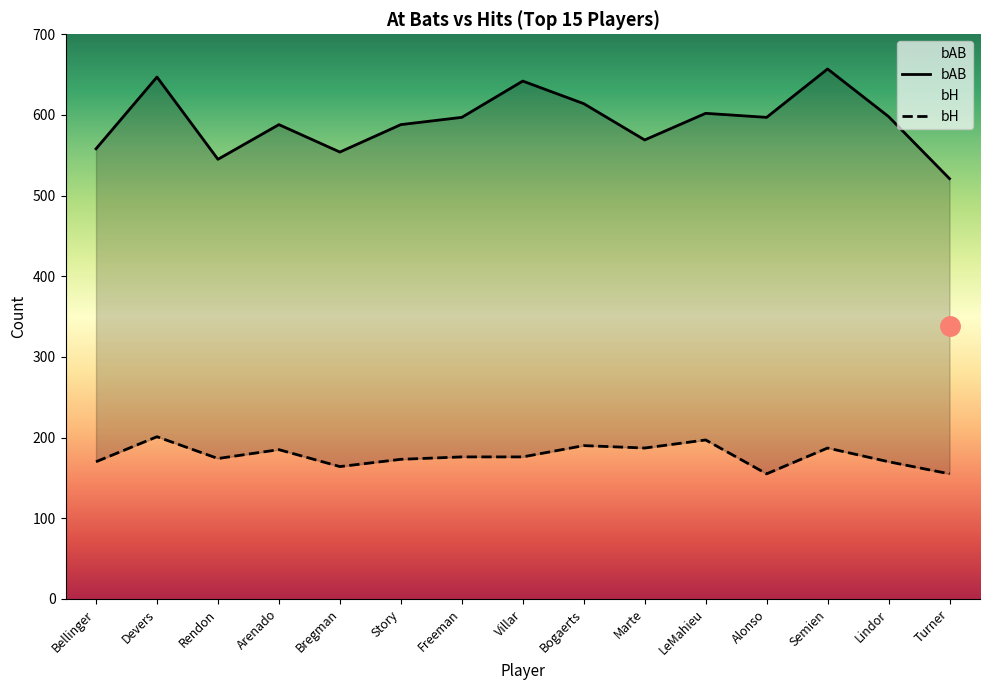

How many values in the bAB series exceed 597?

6